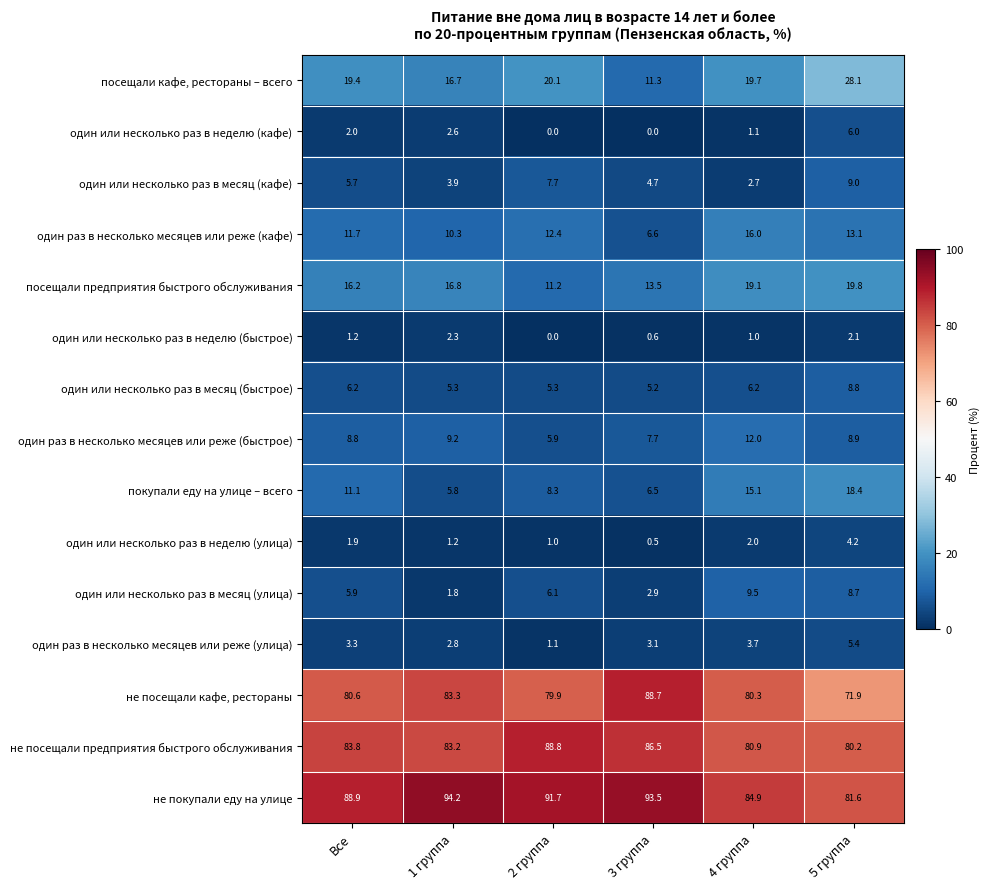

How many values in the не посещали предприятия быстрого обслуживания series exceed 83?

4